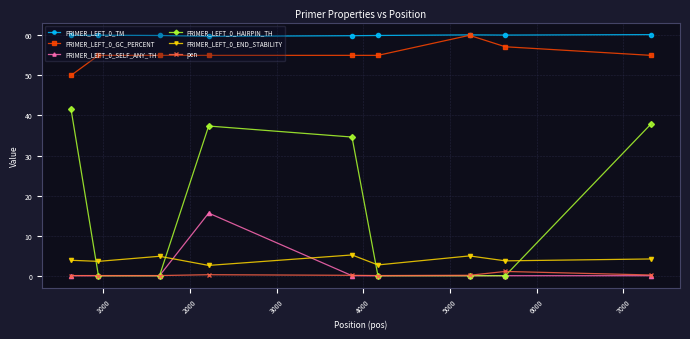

What is the average value of the pen series?

0.2